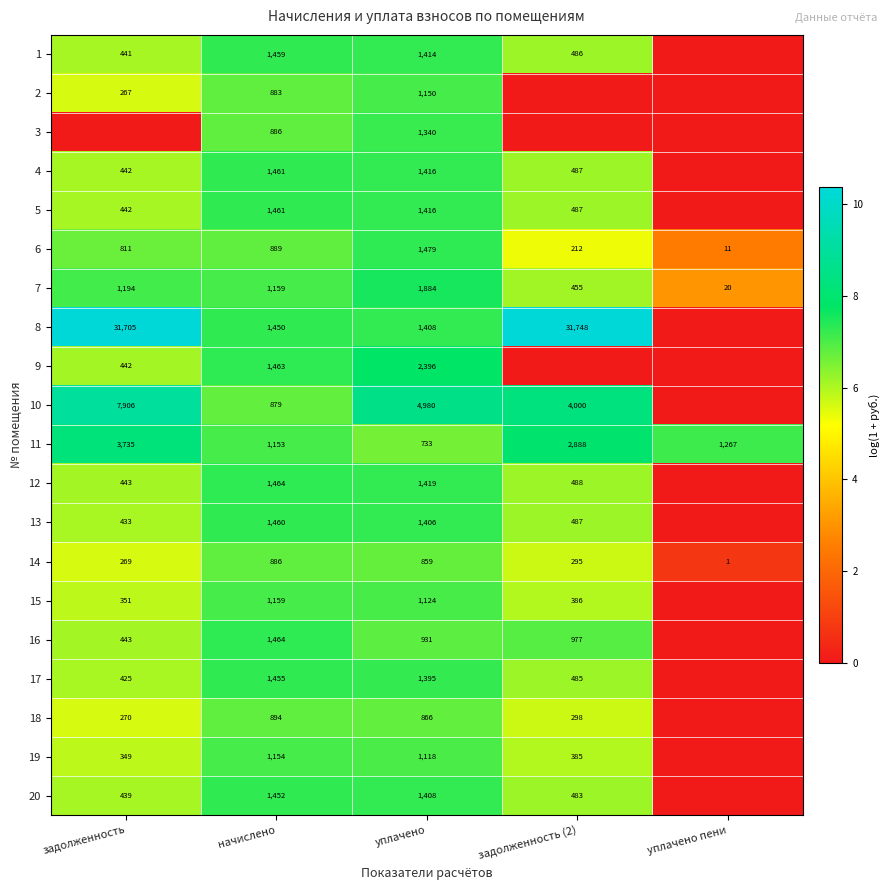

What is the maximum value for 7?

1884